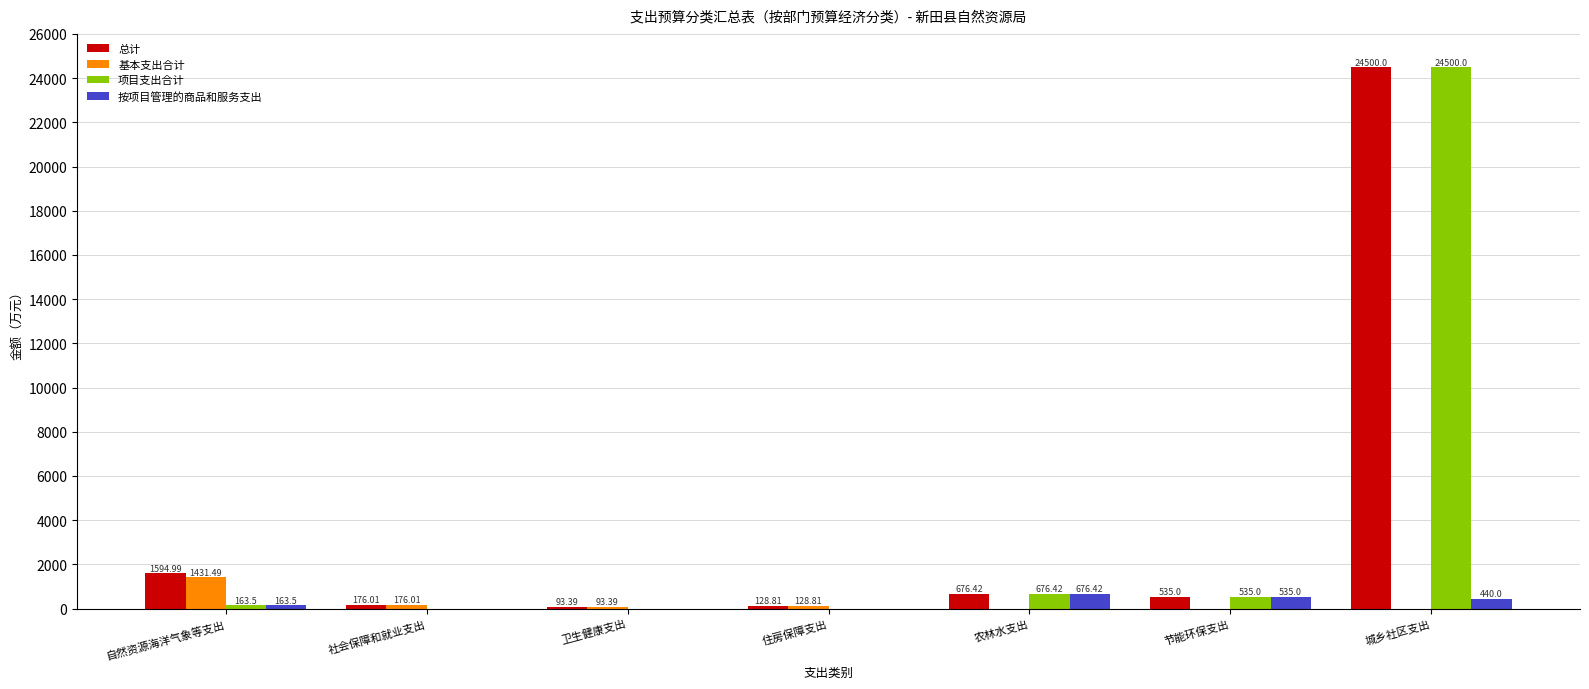

What are all the series names shown in the legend?

总计, 基本支出合计, 项目支出合计, 按项目管理的商品和服务支出